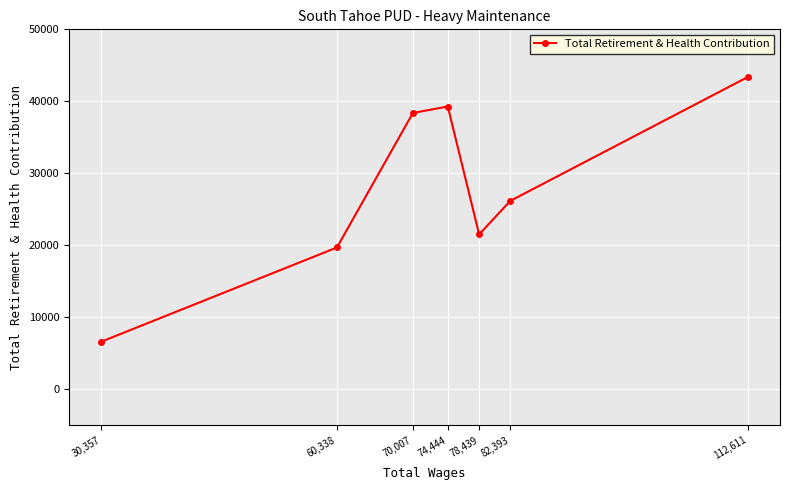

The chart shows a value of 26159 at 82,393. True or false?

True